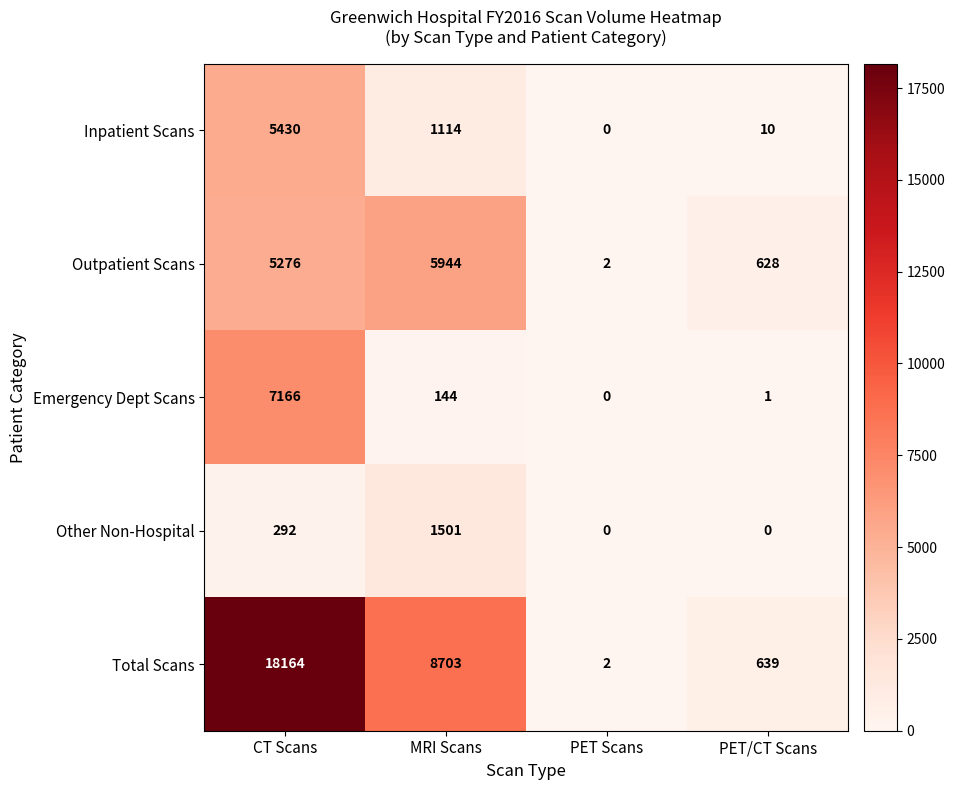

Where does the Total Scans series first go above 8703?

CT Scans